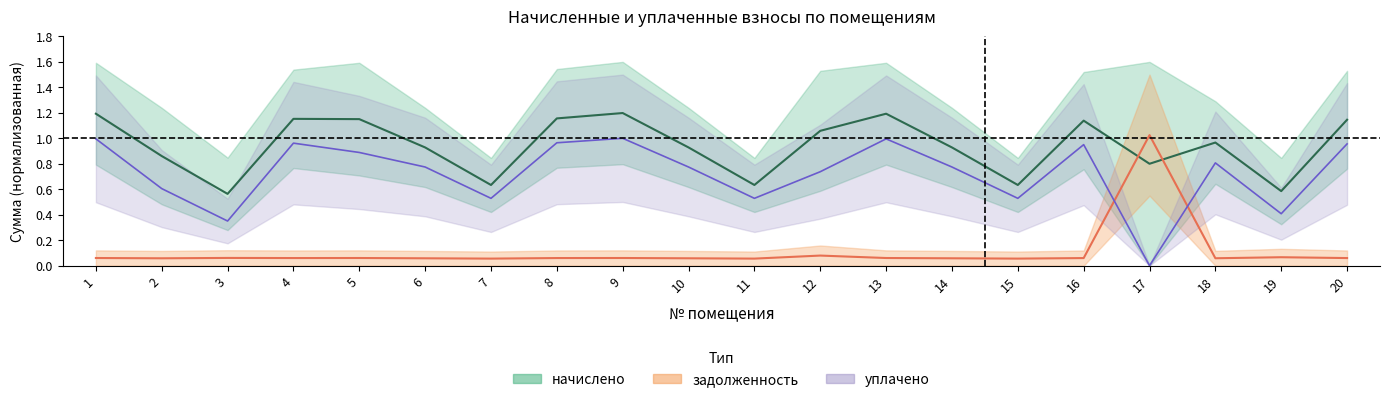

Between which two adjacent categories do задолженность and уплачено first intersect?

16 and 17